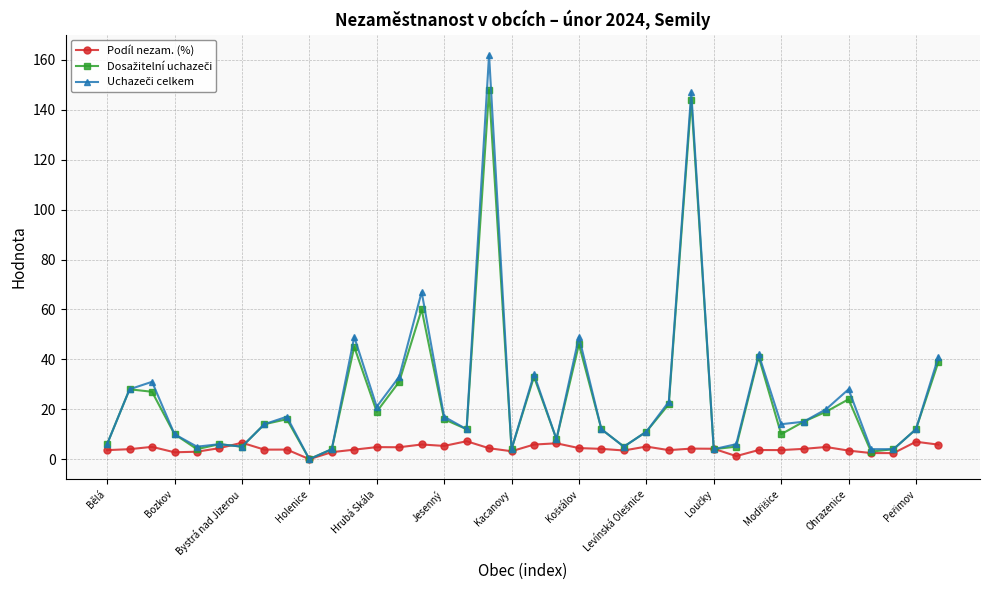

What is the maximum value for Podíl nezam. (%)?

7.2